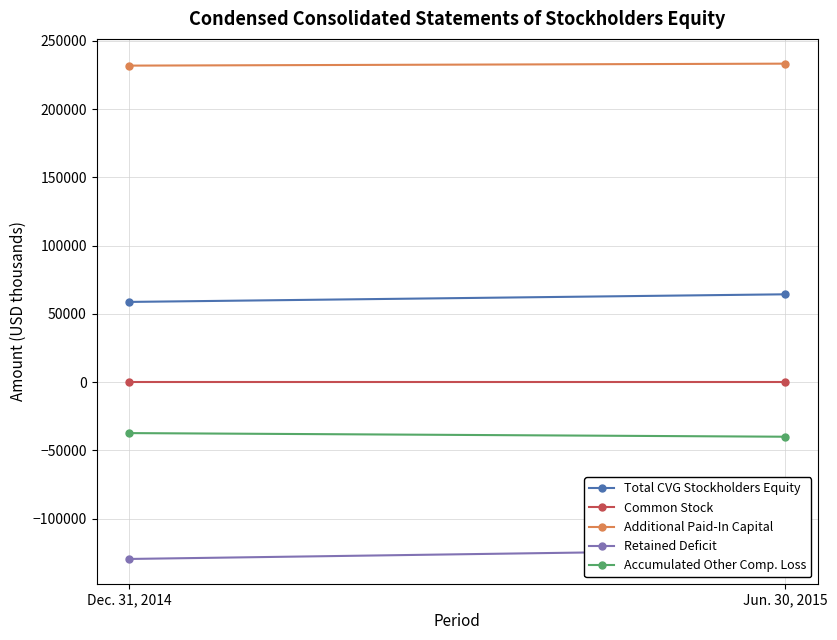

Reading right to left, what are all the values shown in this chart?

Total CVG Stockholders Equity: Jun. 30, 2015=64378	Dec. 31, 2014=58801
Common Stock: Jun. 30, 2015=296	Dec. 31, 2014=296
Additional Paid-In Capital: Jun. 30, 2015=233346	Dec. 31, 2014=231907
Retained Deficit: Jun. 30, 2015=-122695	Dec. 31, 2014=-129492
Accumulated Other Comp. Loss: Jun. 30, 2015=-39947	Dec. 31, 2014=-37288